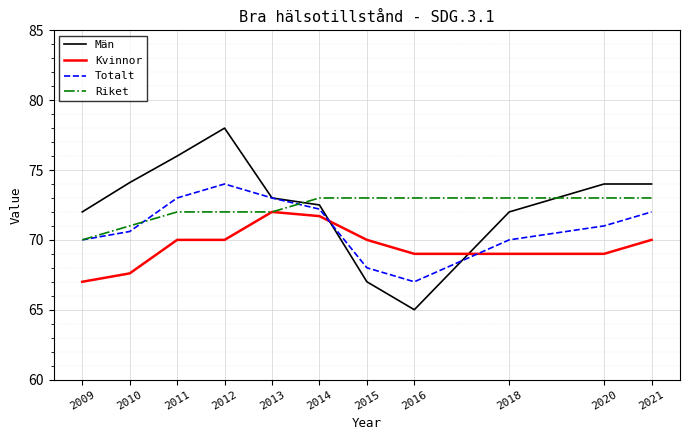

What is the lowest value of the Totalt series?

67.0